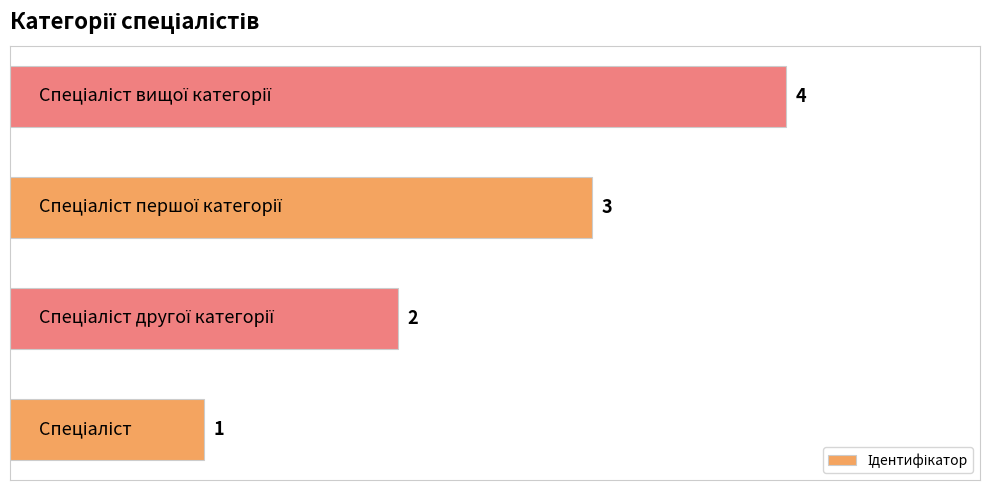

What is the maximum value shown in the chart?

4